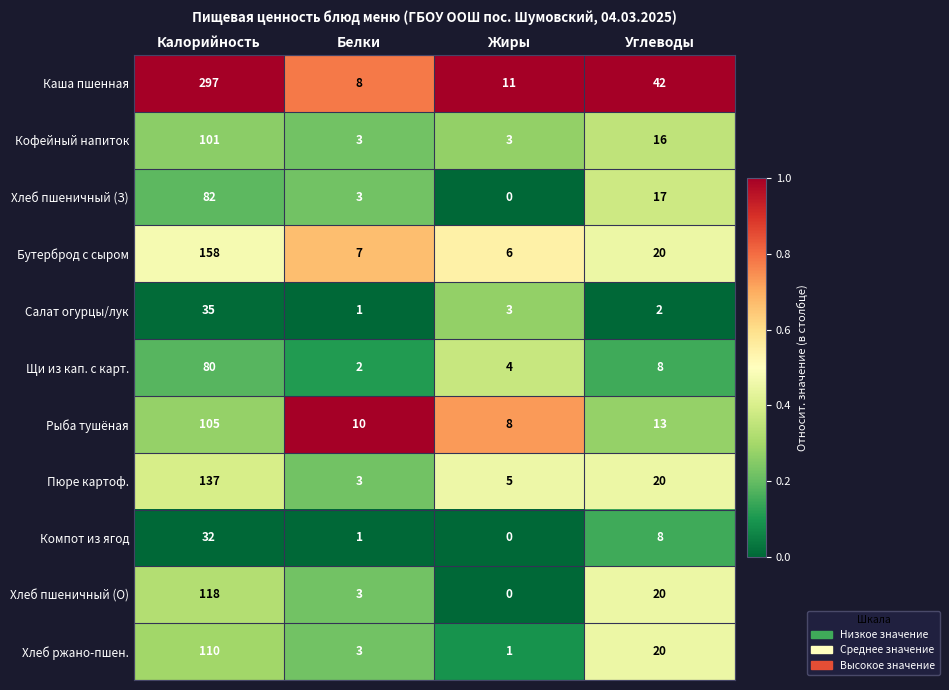

How many categories are shown in the chart?

4